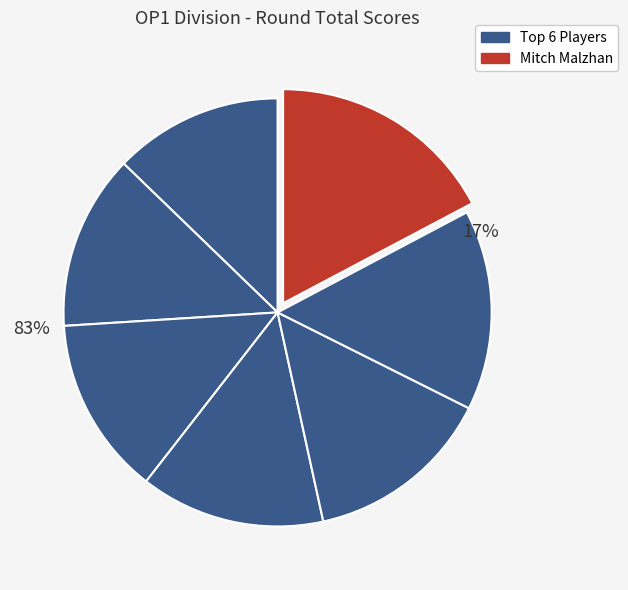

Is Jeffrey Unferth the majority of the pie?

No